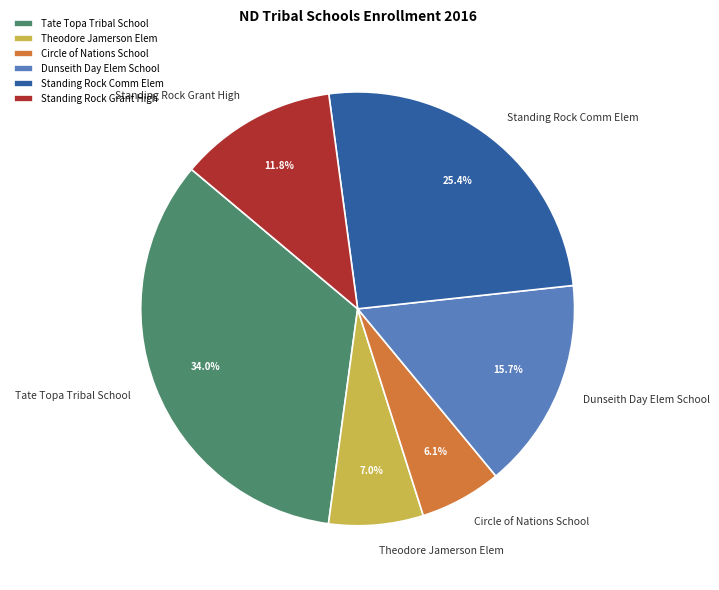

What is the largest slice in the pie chart?

Tate Topa Tribal School